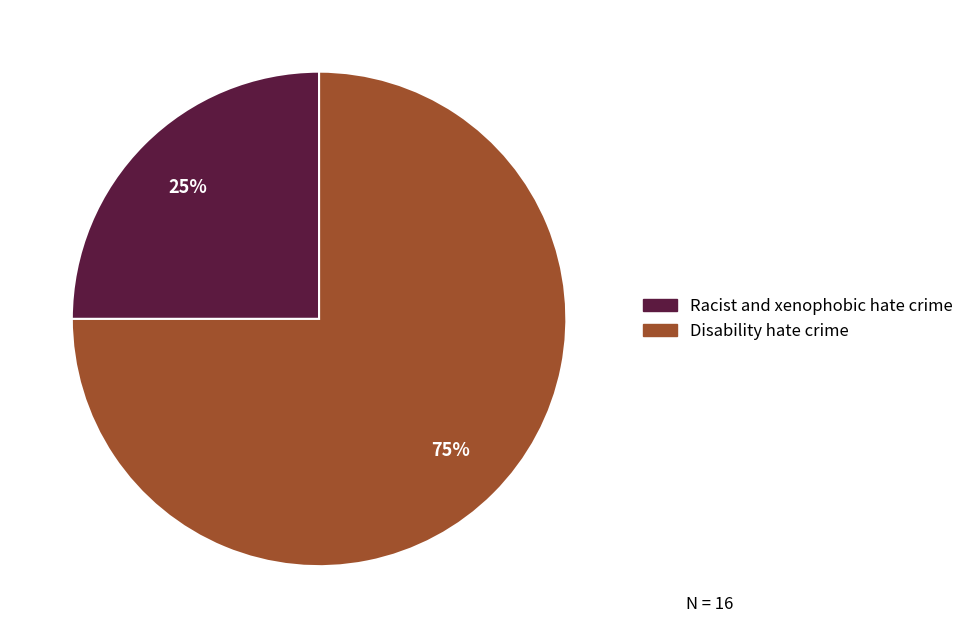

Is the sum of Disability hate crime and Racist and xenophobic hate crime greater than half?

Yes